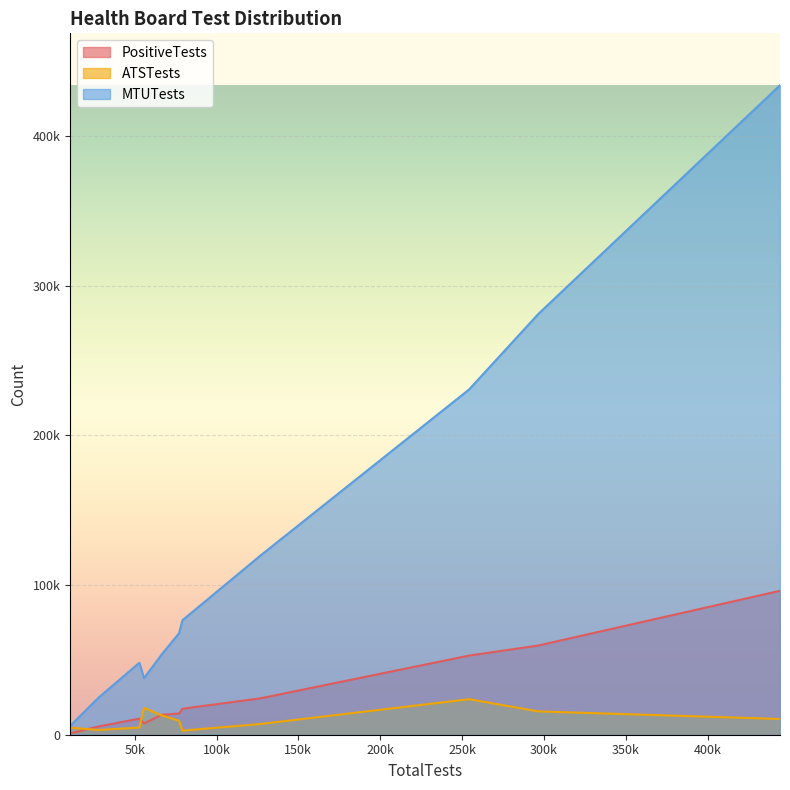

How many data points in PositiveTests are above 14188?

5